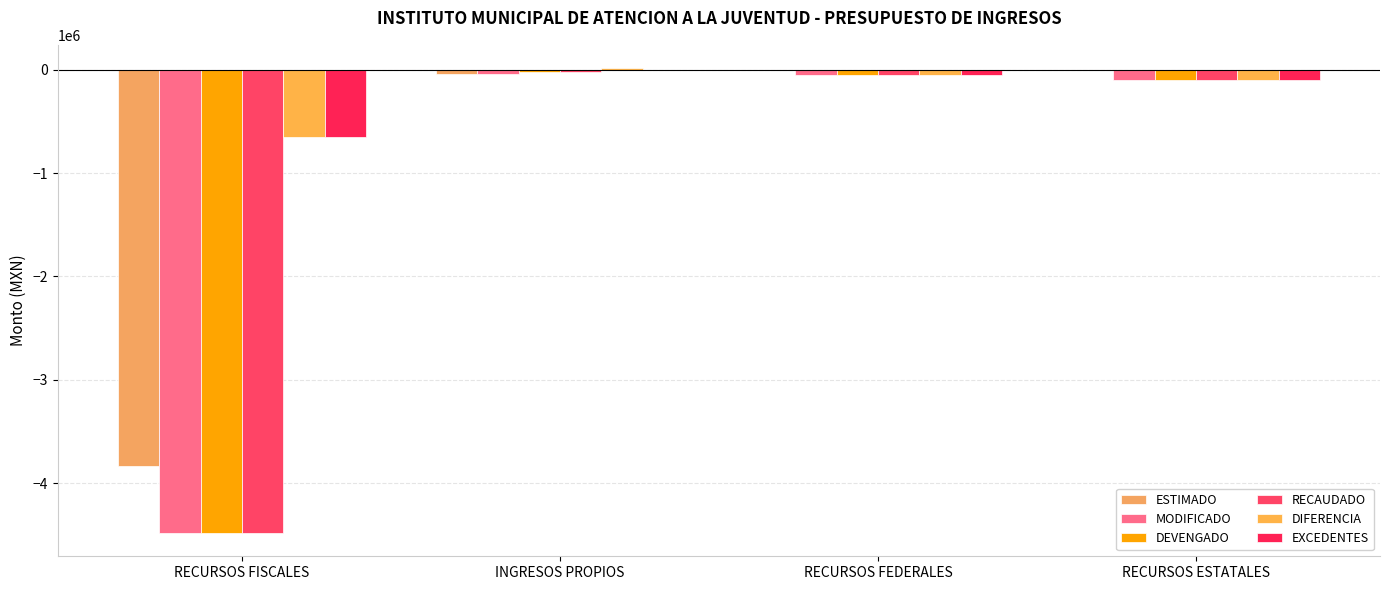

Which category has the lowest value in the ESTIMADO series?

RECURSOS FISCALES